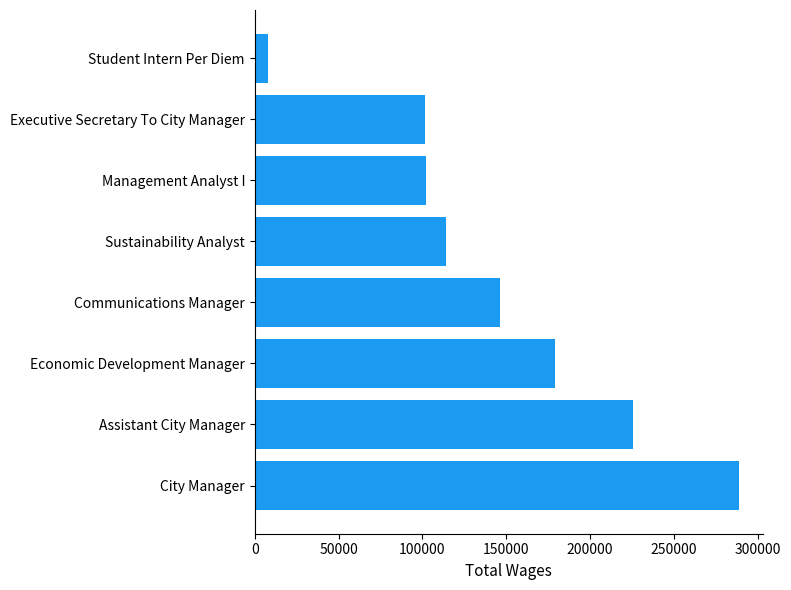

The chart shows a value of 101315 at Executive Secretary To City Manager. True or false?

True